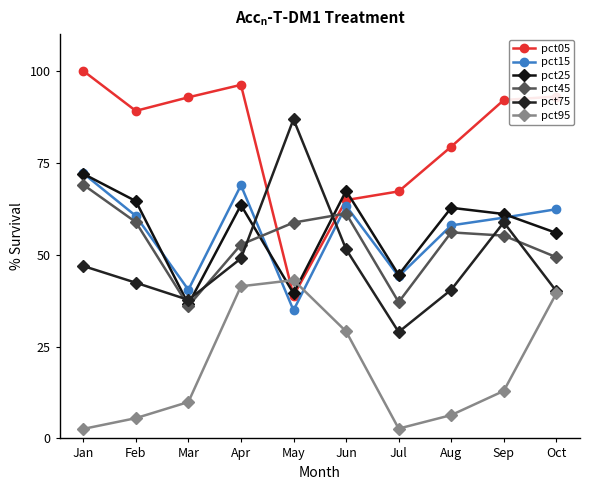

True or false: pct05 and pct15 intersect in this chart.

False